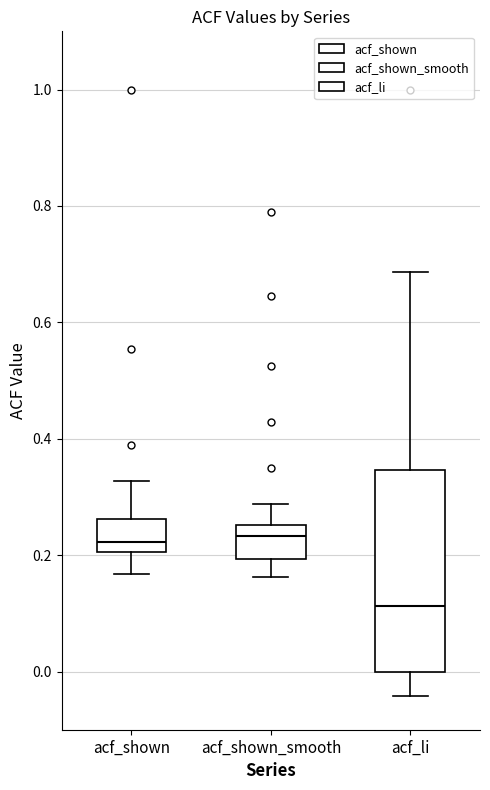

Which box has the lowest median line?

acf_li